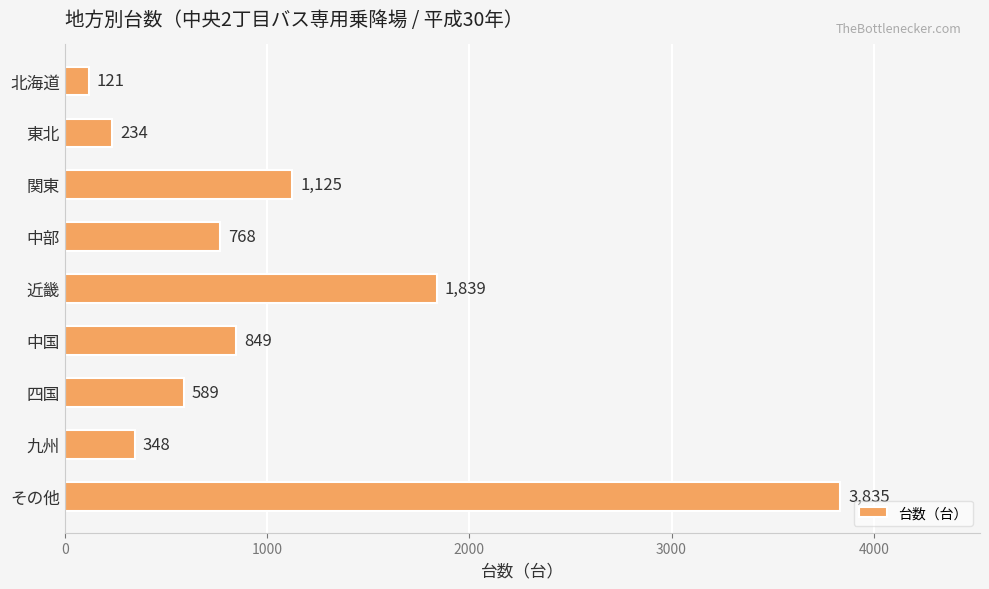

What is the difference between the second highest and second lowest values?

1605